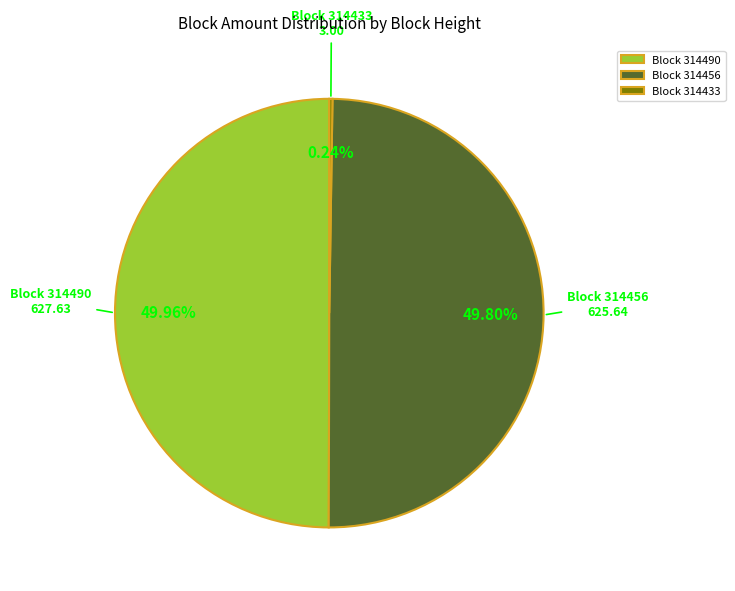

What is the ratio of the value at Block 314456 to the value at Block 314490?

1.0